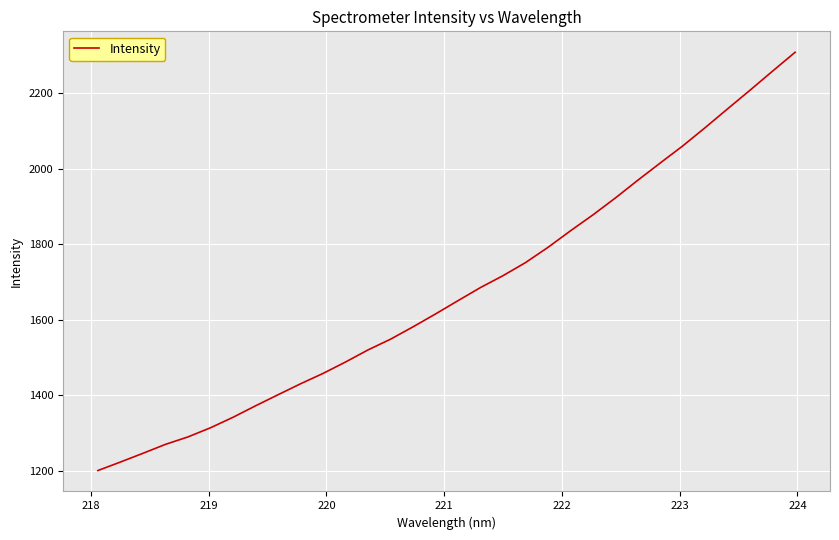

What is the smallest value displayed?

1200.7